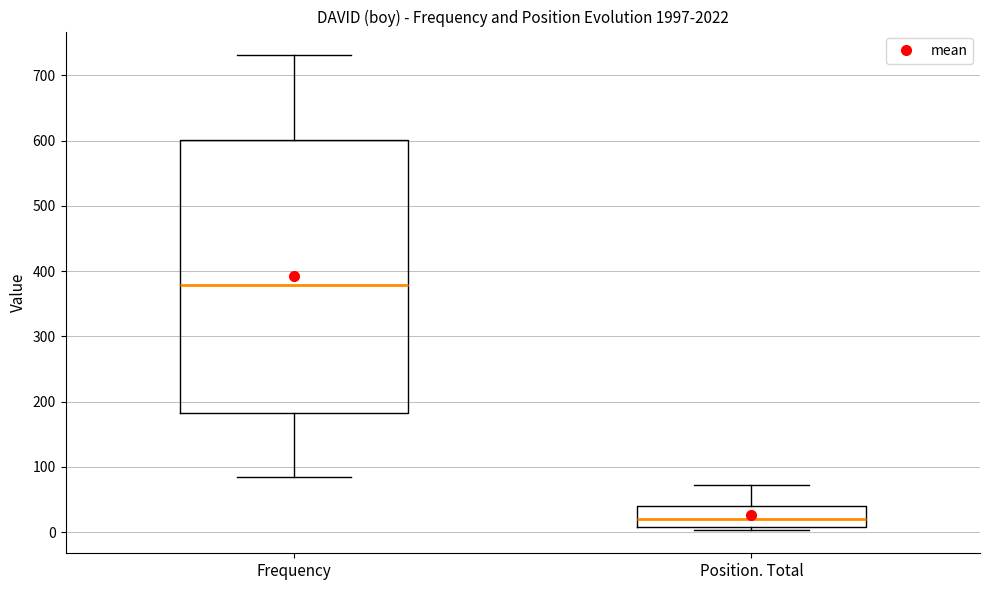

Reading left to right, read every box against the y-axis: the position of its median line, the range the box covers, and the ends of its whiskers. The values are not printed on the chart, so give them approximately, as read against the axis.

Frequency: median 380, box 180 to 600, whiskers 90 to 730
Position. Total: median 20, box 10 to 40, whiskers 0 to 70